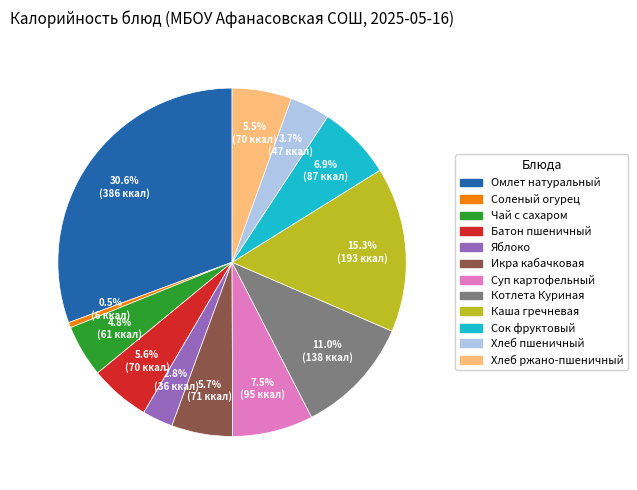

What percentage is the Икра кабачковая slice, to the nearest percent?

6%